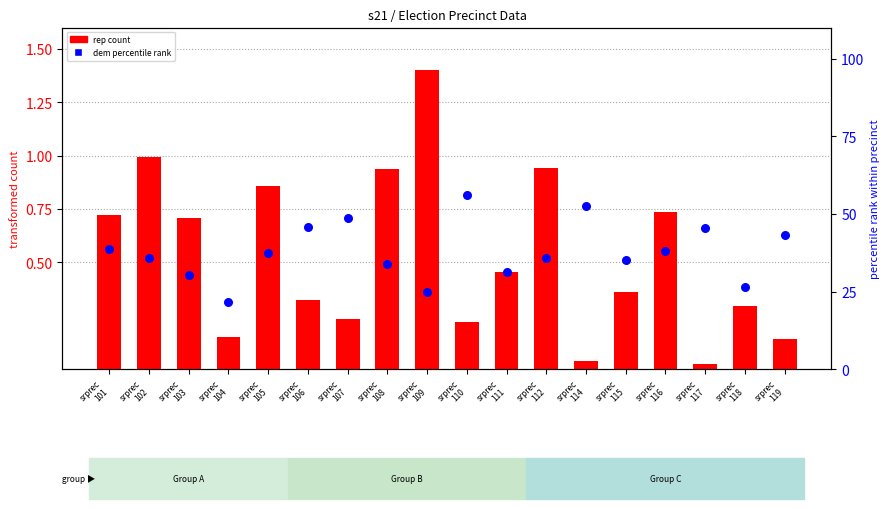

Which series has the largest Y range (max minus min)?

dem percentile rank